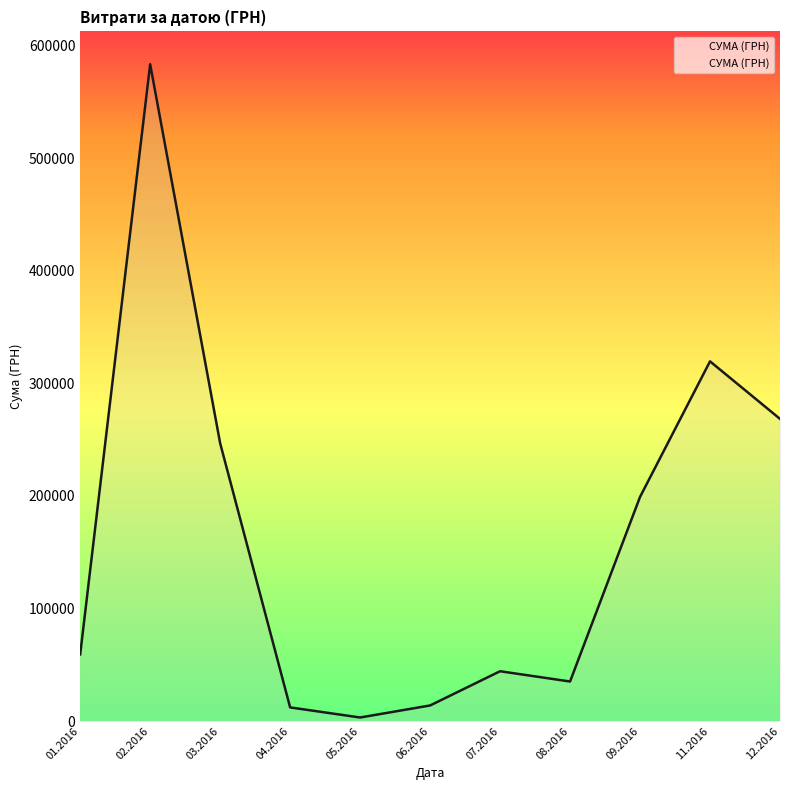

What is the greatest value displayed?

583556.1